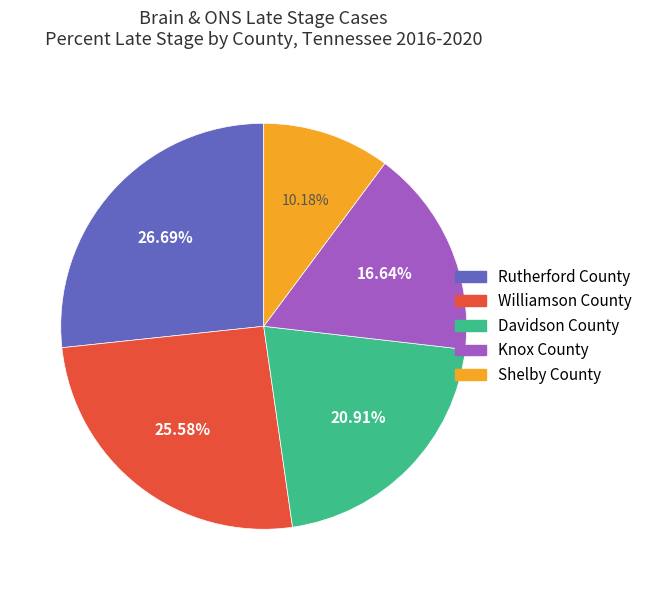

Which category has the smallest portion of the pie?

Shelby County